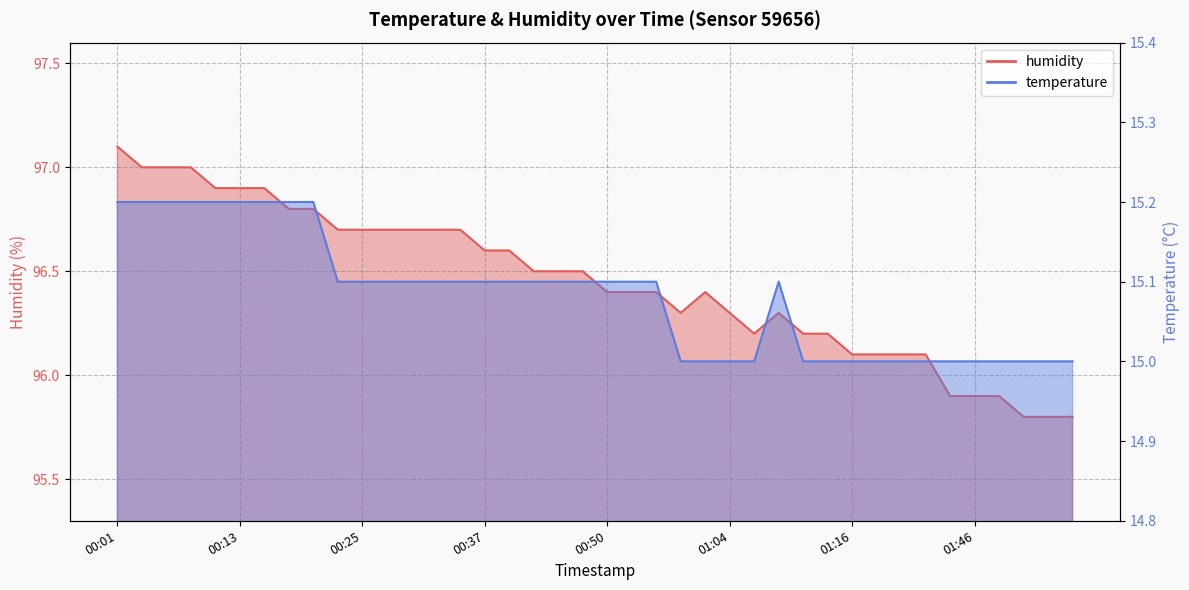

What is the maximum value shown in the chart?

97.1